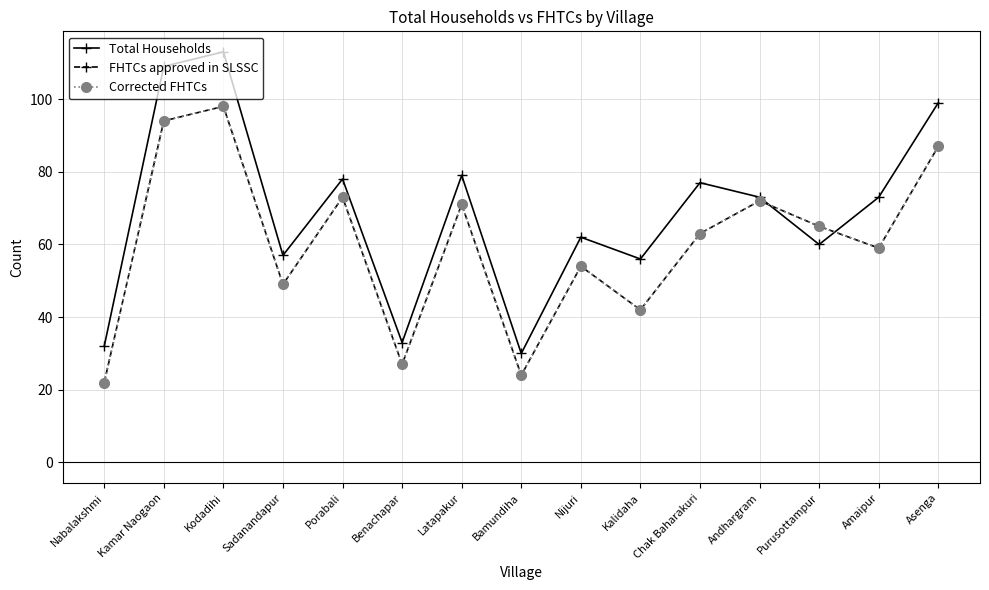

What position from the right is Bamundiha?

8